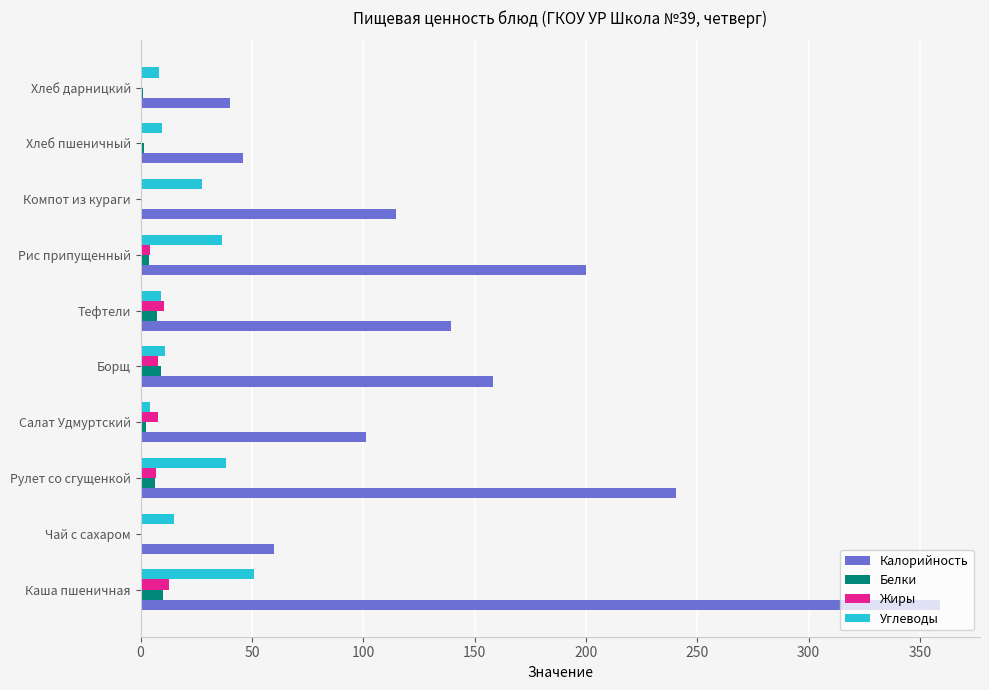

What is the approximate value of Углеводы at Каша пшеничная?

51.1